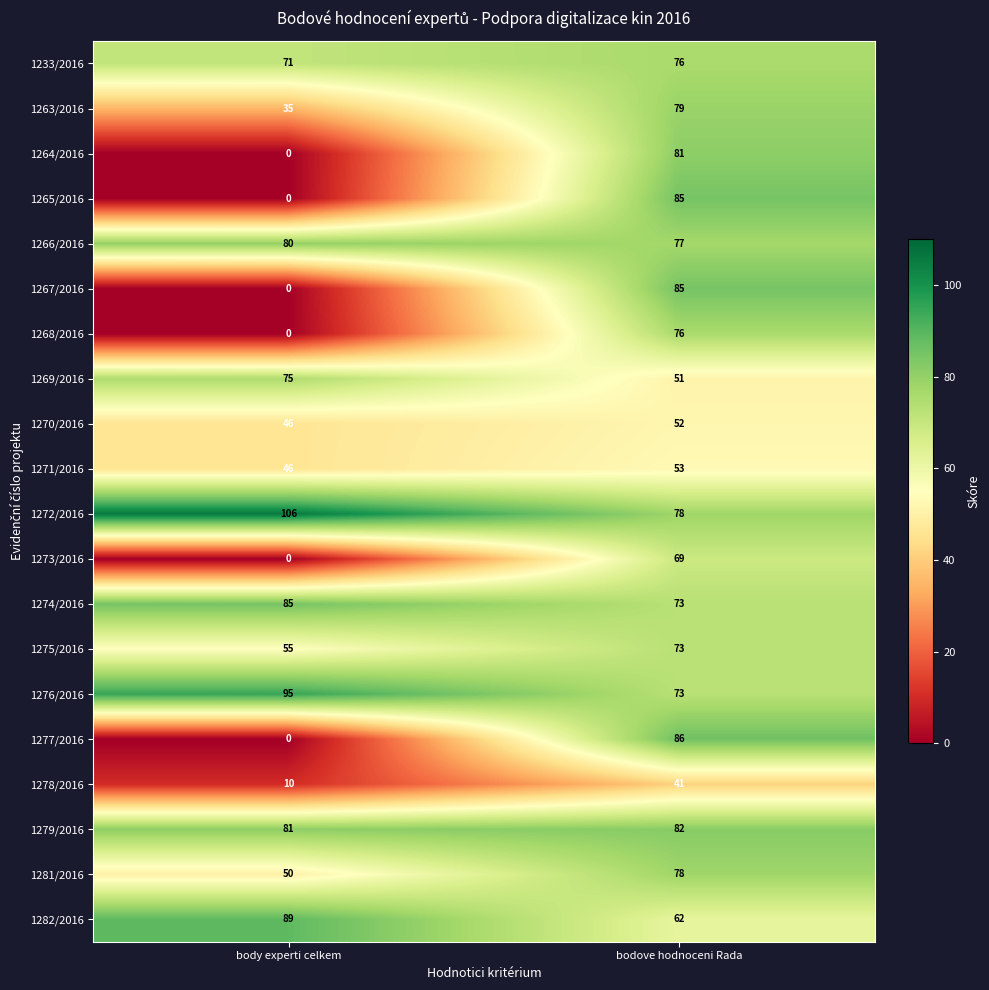

Read the 1275/2016 value at bodove hodnoceni Rada, to the nearest 5.

75